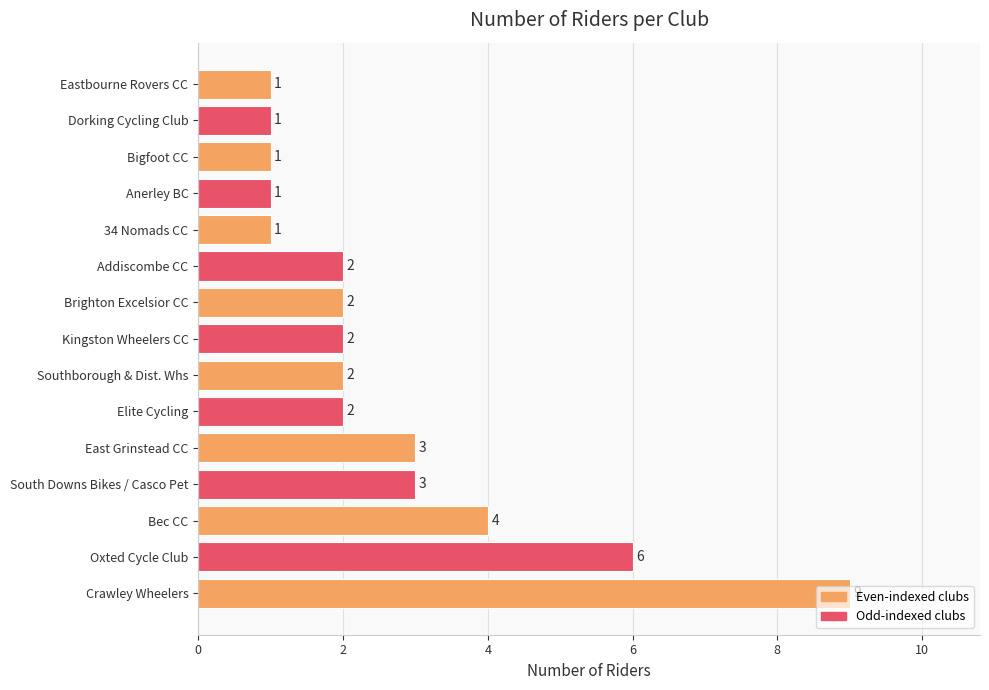

The chart shows a value of 3 at South Downs Bikes / Casco Pet. True or false?

True